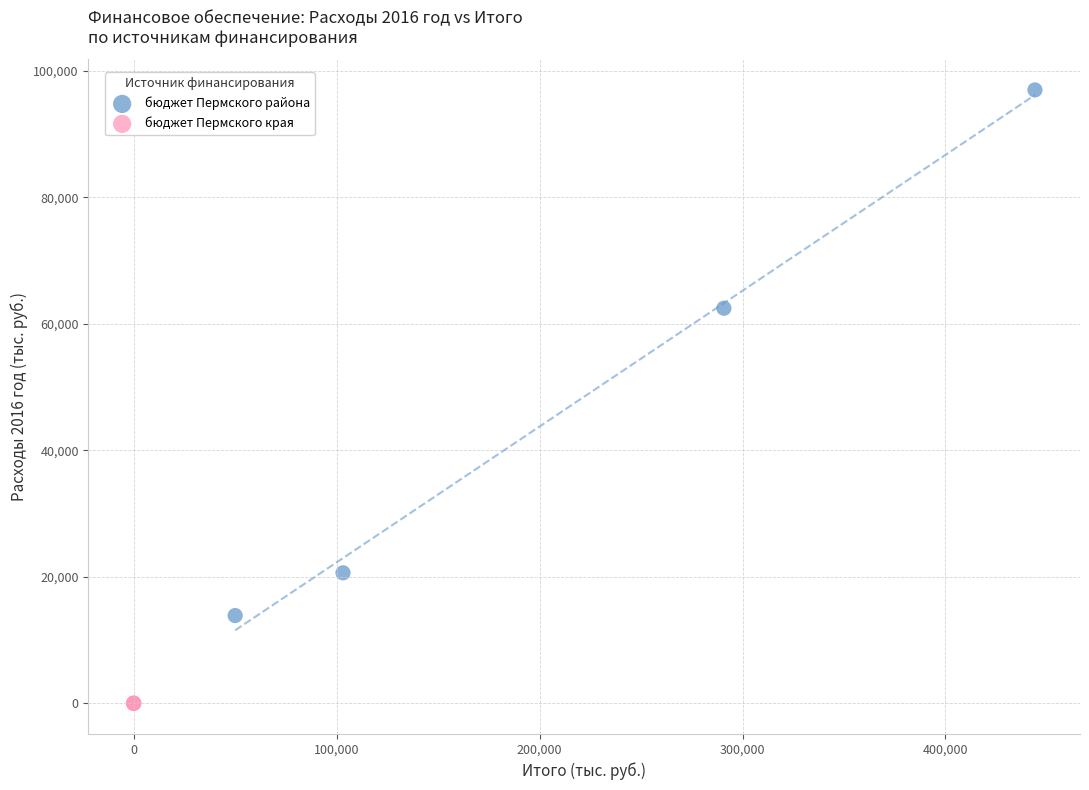

What are all the series names shown in the legend?

бюджет Пермского района, бюджет Пермского края